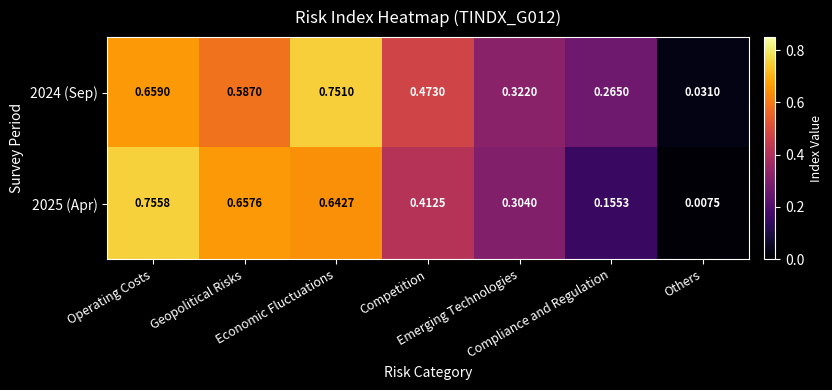

Count the number of data series in this chart.

2